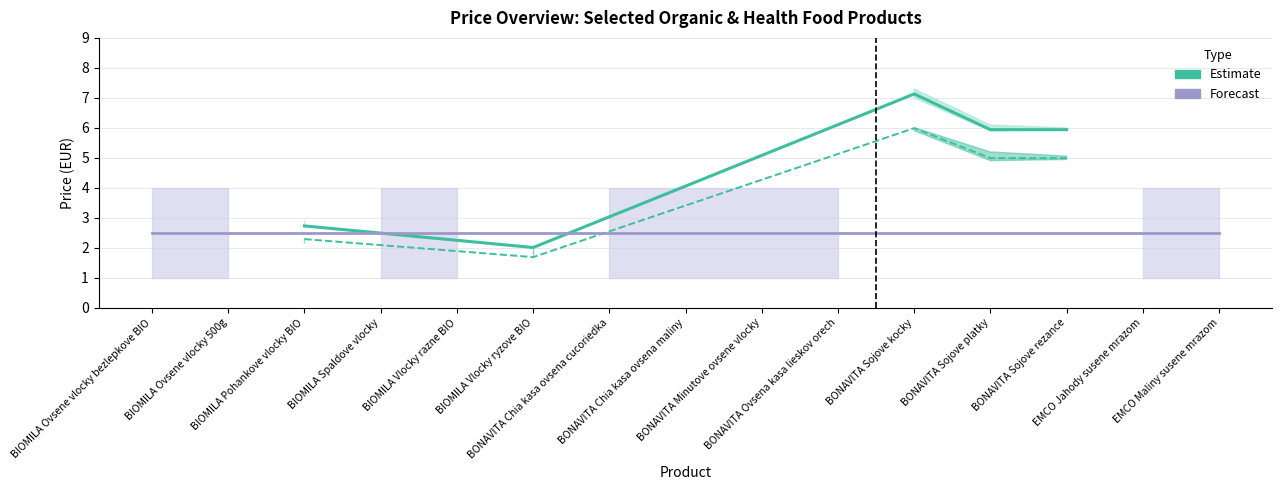

What is the highest value of the cena_bez_dph series?

6.0